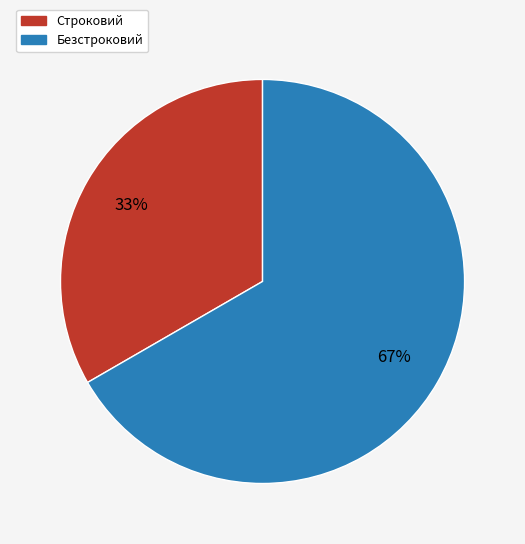

Which has a higher value, Строковий or Безстроковий?

Безстроковий